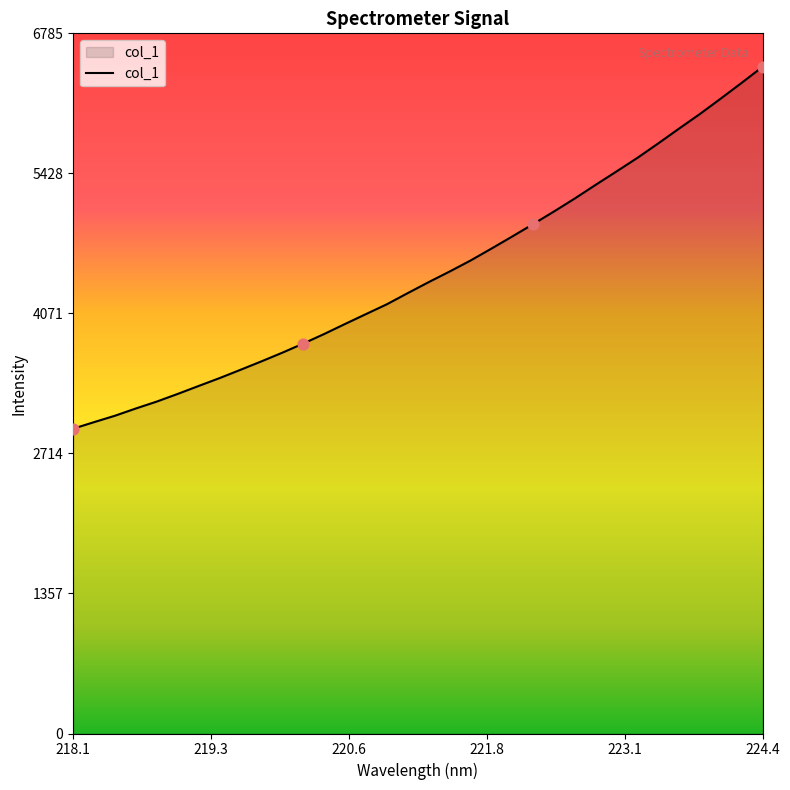

What is the smallest value displayed?

2953.9